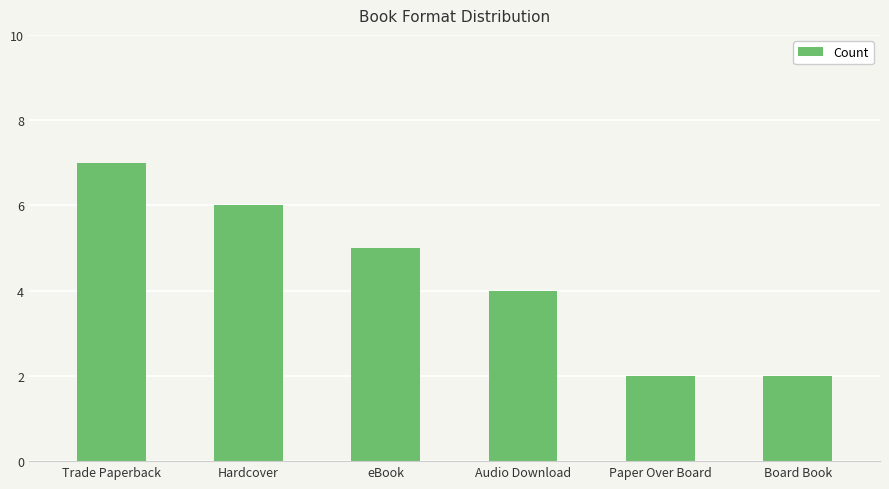

Approximately how many times larger is the value at Hardcover compared to Board Book?

3.0